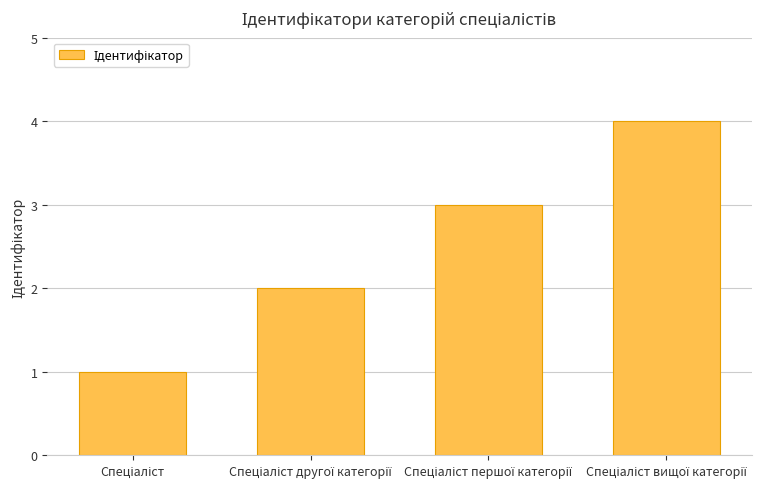

What is the maximum value shown in the chart?

4